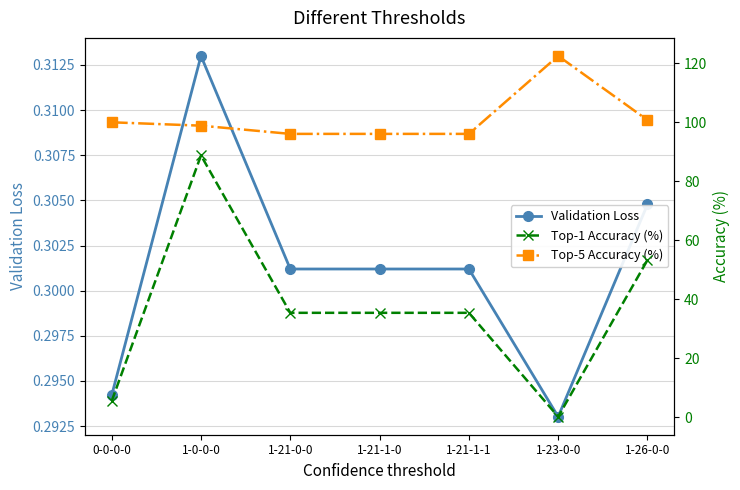

Which series has the largest range (max minus min)?

Top-1 Accuracy (%)